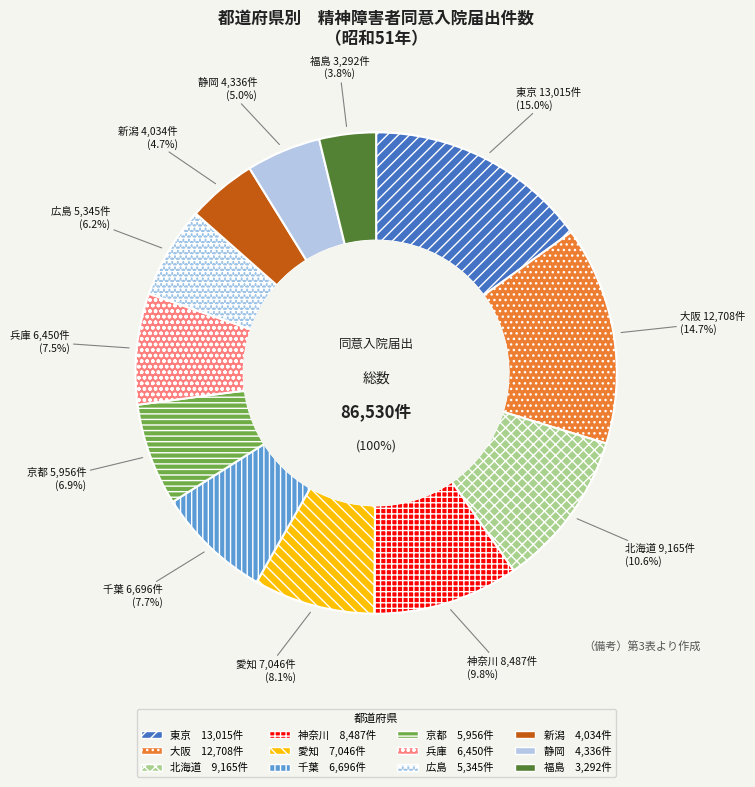

What is the largest slice in the pie chart?

東京